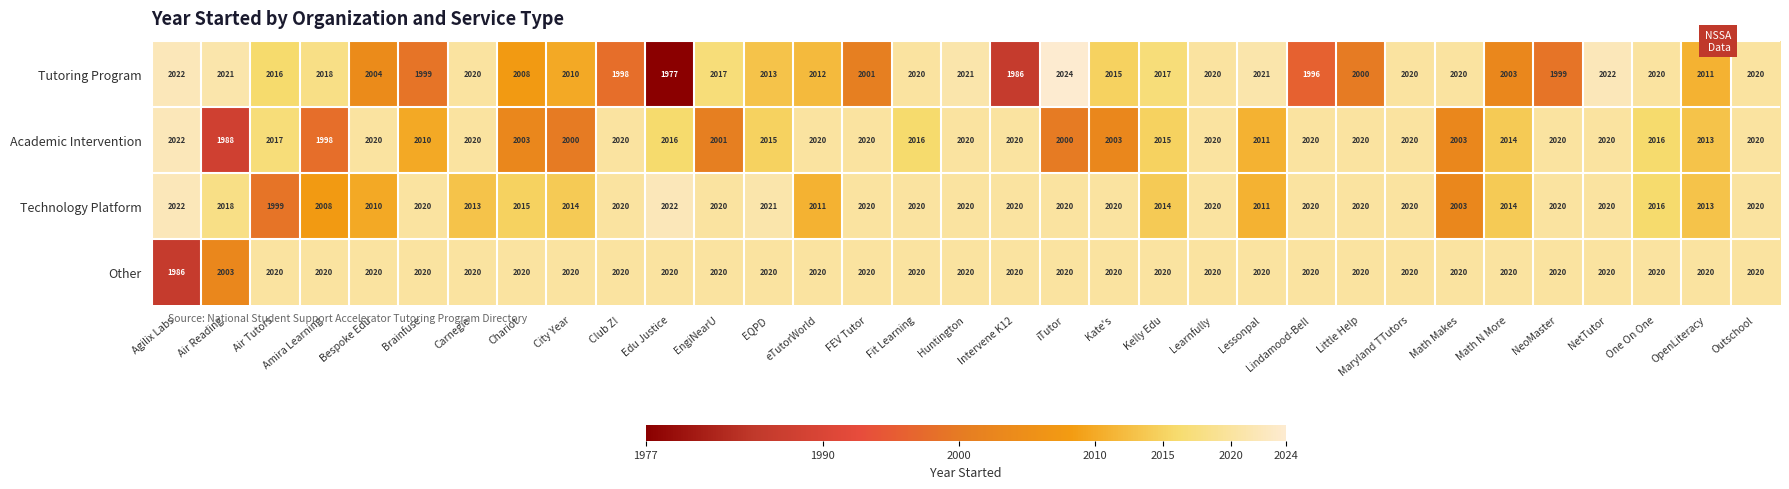

Which series has the largest total across all categories?

Other